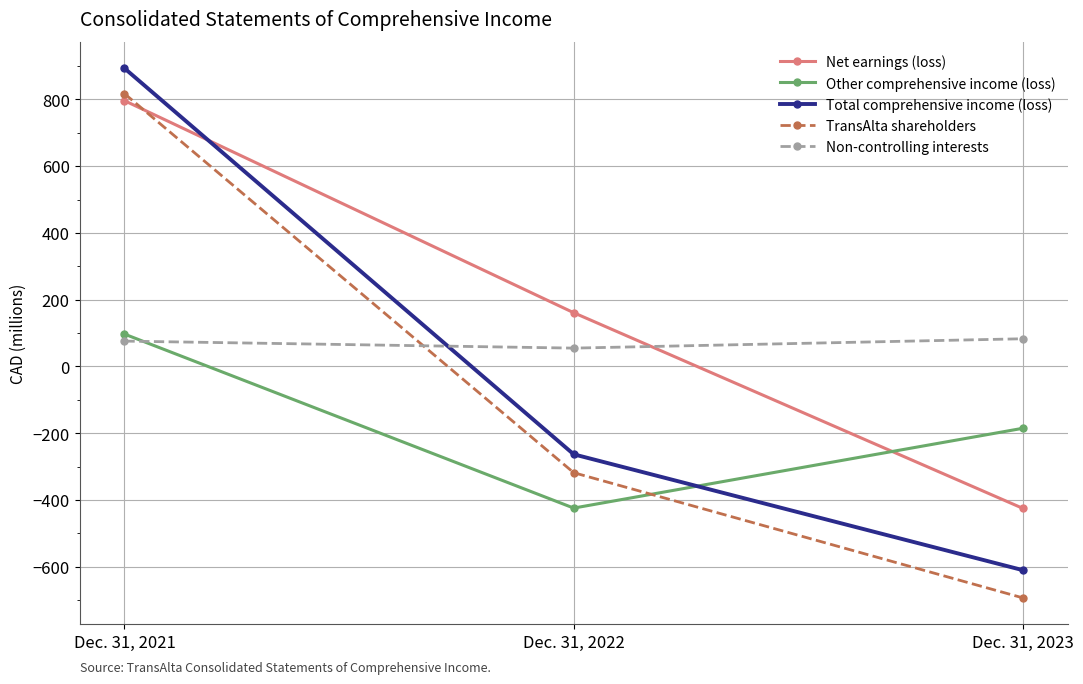

Where does the Net earnings (loss) series first go above 161?

Dec. 31, 2021